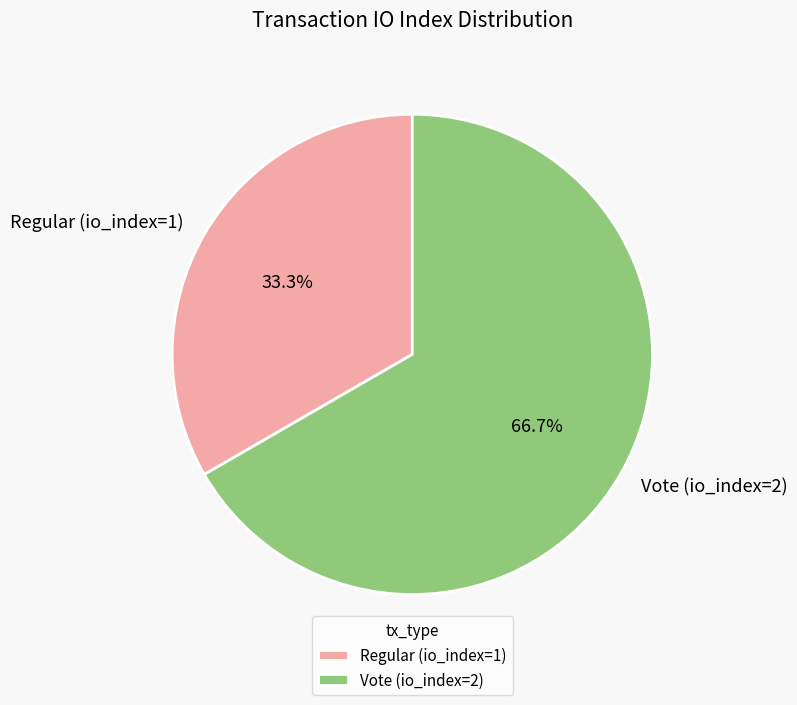

Is it true that Regular (io_index=1) is 23% of the pie?

False